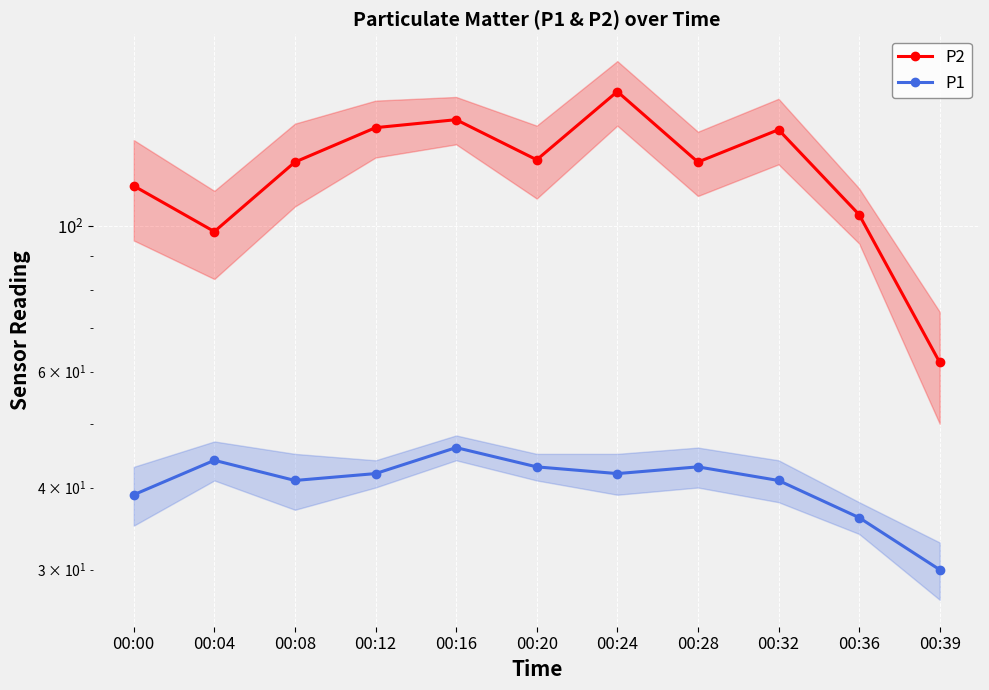

What is the sum of the P1 values at 00:08 and 00:39?

71